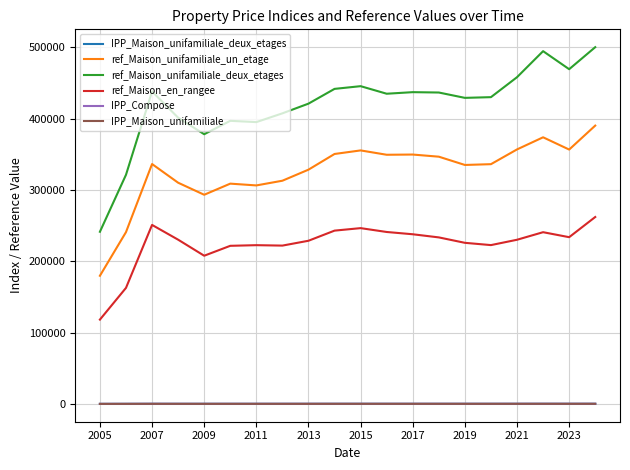

True or false: ref_Maison_unifamiliale_deux_etages and ref_Maison_en_rangee intersect in this chart.

False